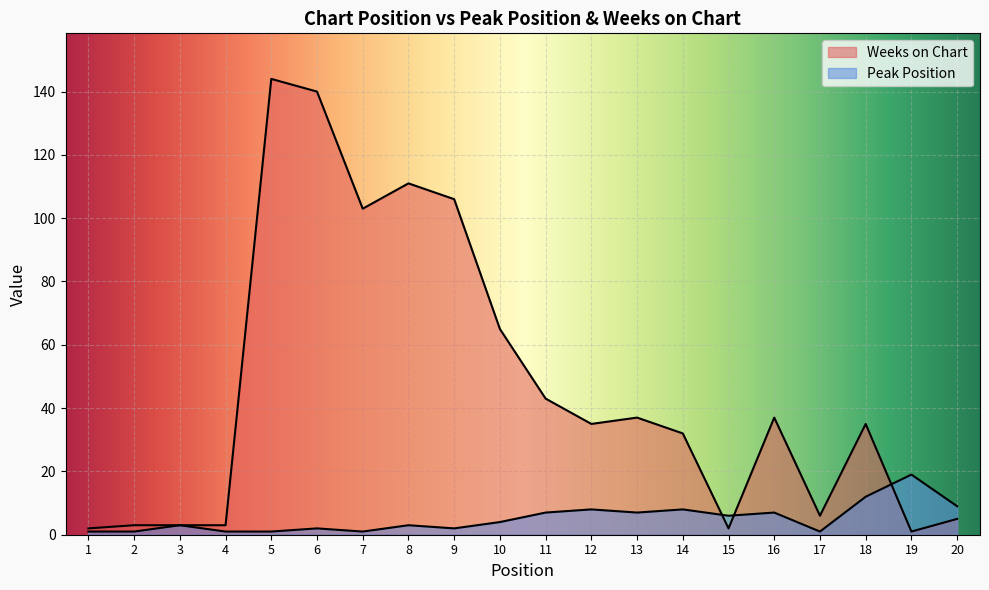

Which series has the largest total across all categories?

Weeks on Chart